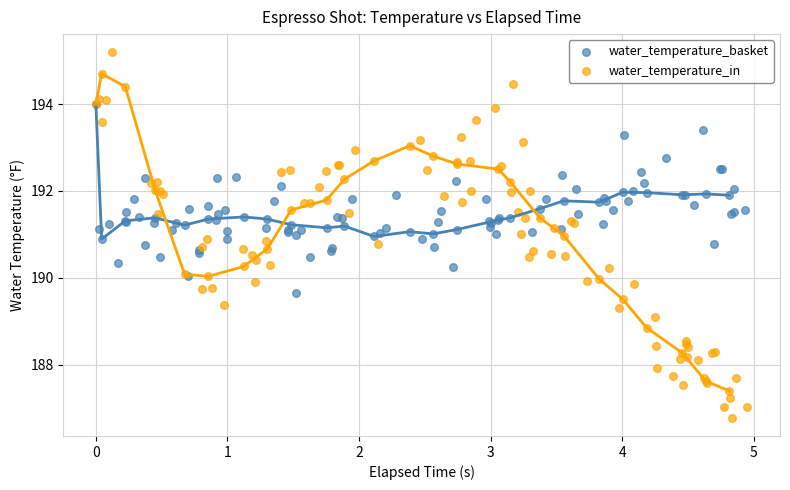

Which series has the widest spread of Y values?

water_temperature_in